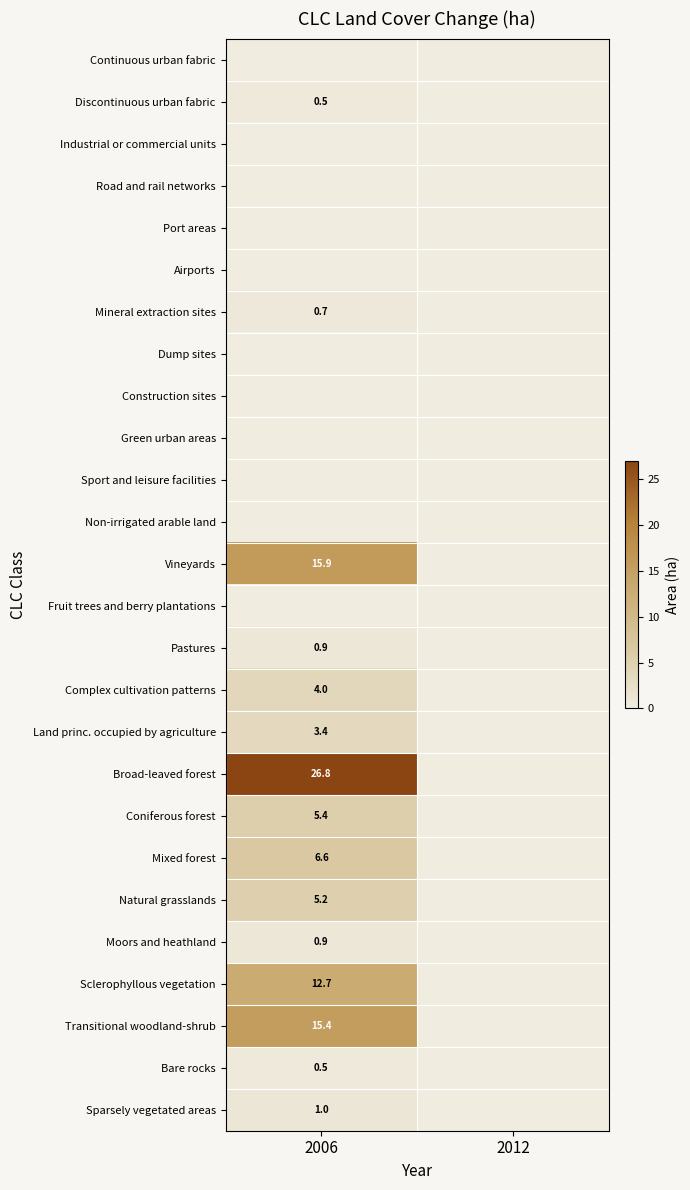

True or false: Complex cultivation patterns has a value of 4.0 at 2006.

True